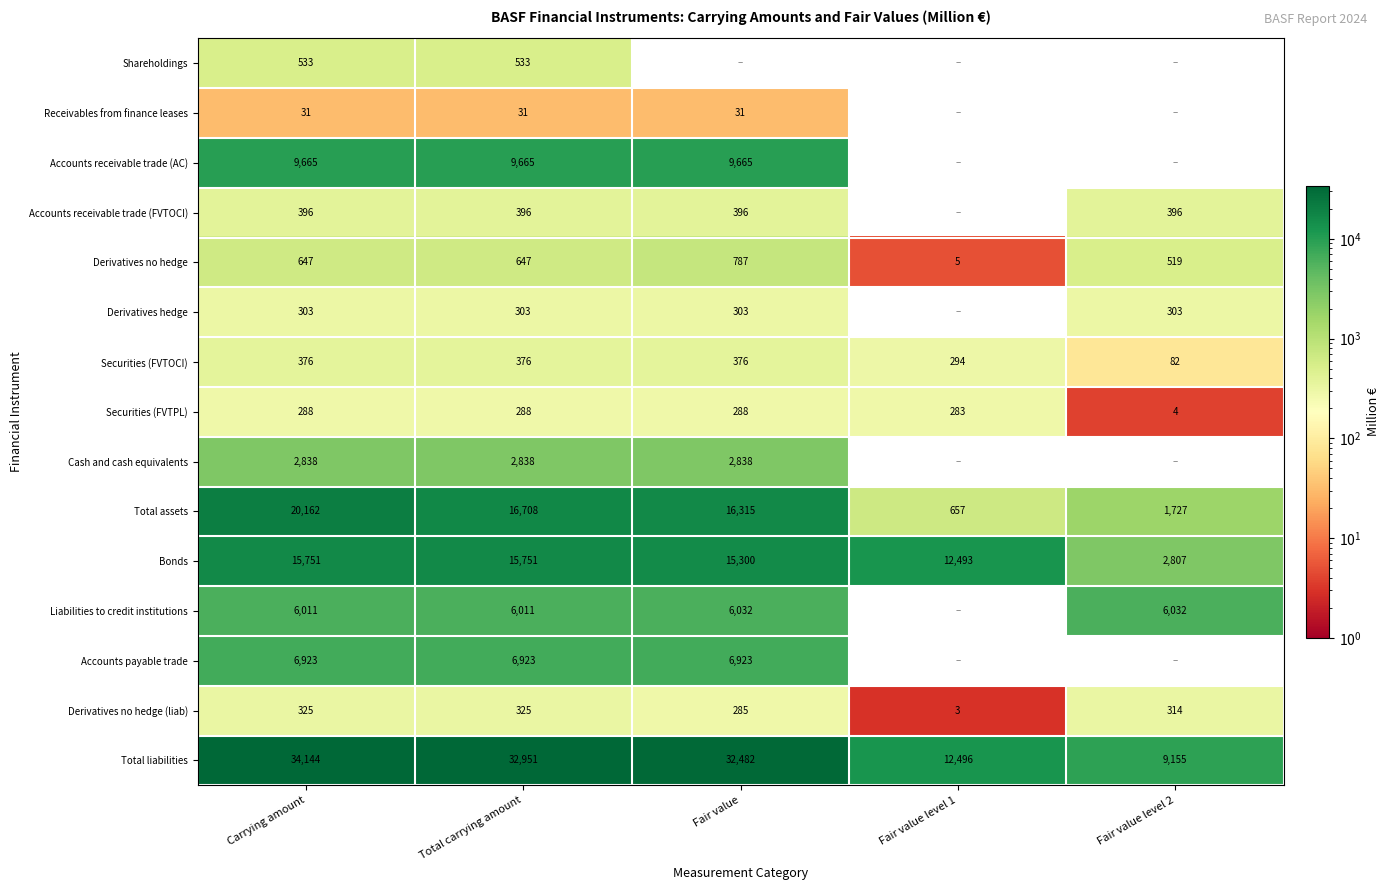

Is the value of Total assets at Total carrying amount greater than the value of Accounts payable trade at Total carrying amount?

Yes